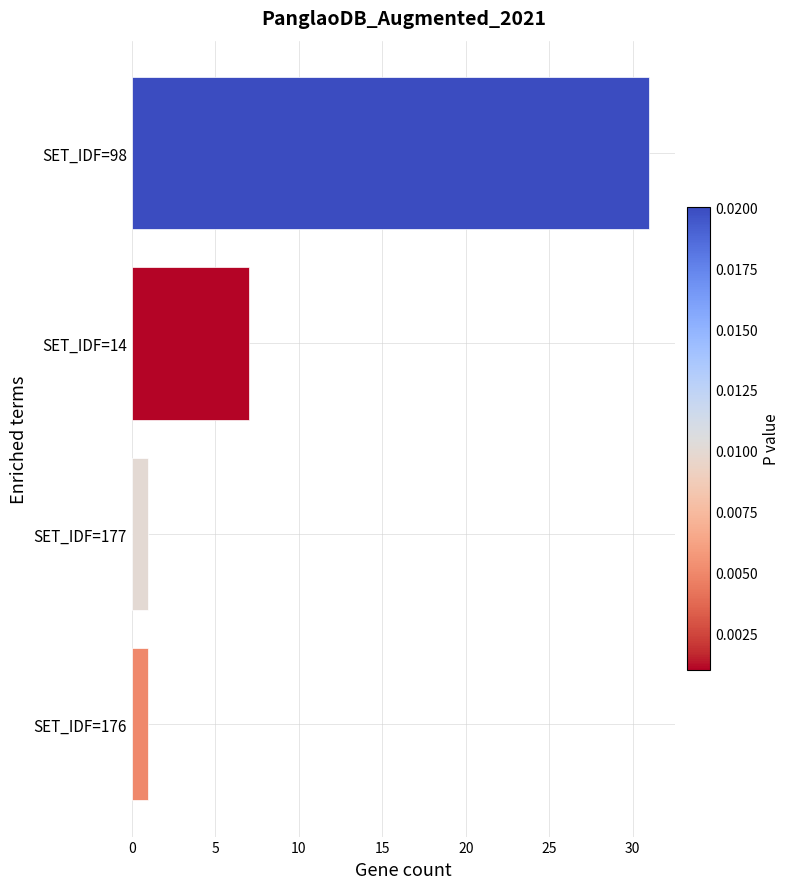

Count the number of data series in this chart.

1